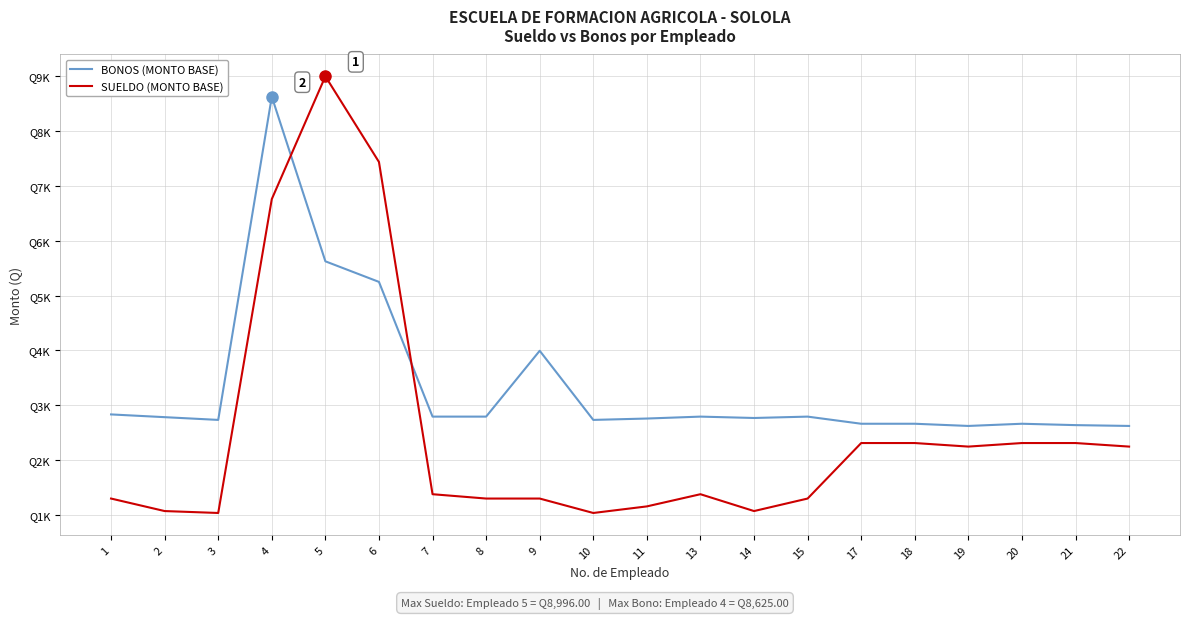

True or false: BONOS (MONTO BASE) has a value of 955.3 at 19.

False